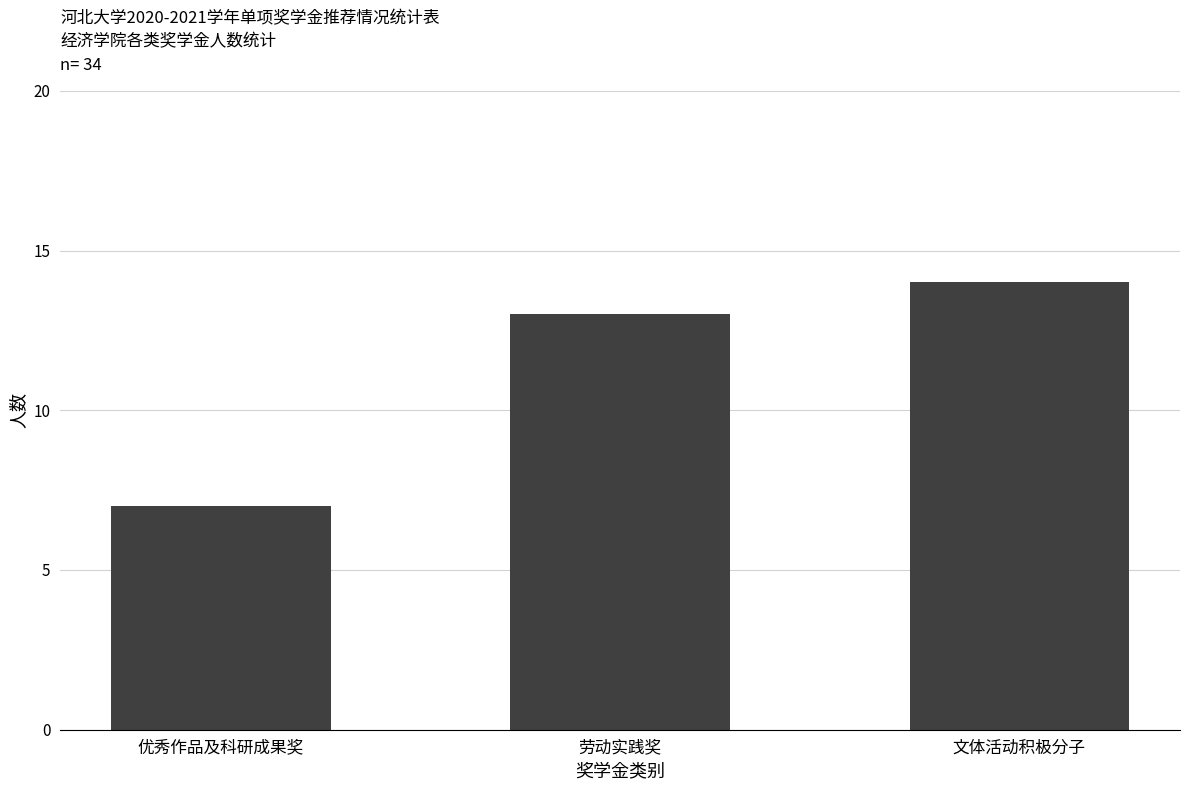

What is the sum of the values at 劳动实践奖 and 优秀作品及科研成果奖?

20